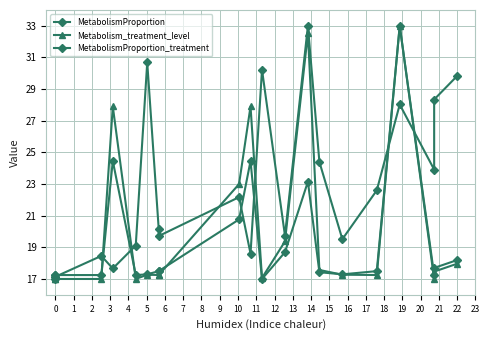

What is the average value of the MetabolismProportion series?

23.0